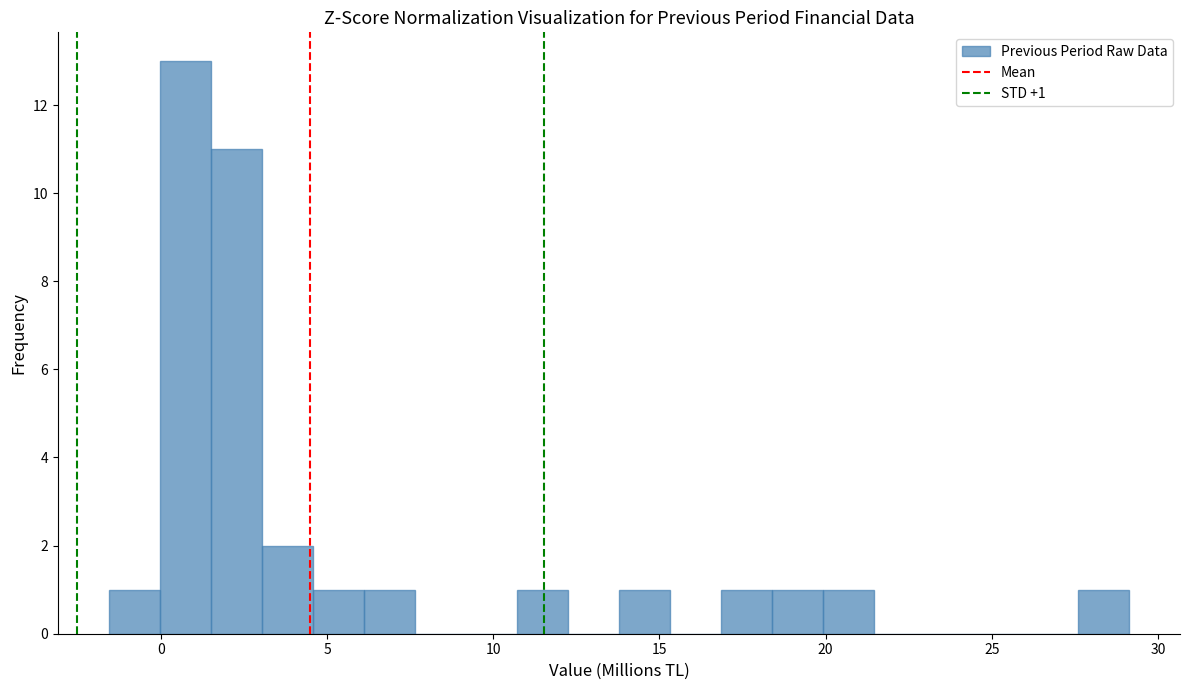

Around what value on the x-axis is the tallest bar? Give the approximate position of its centre, as read against the axis.

0.5